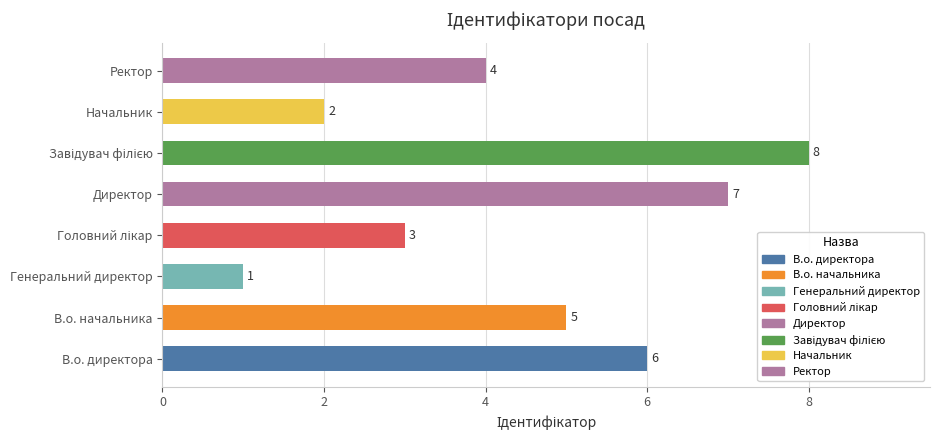

What is the ratio of the value at Ректор to the value at Директор?

0.6